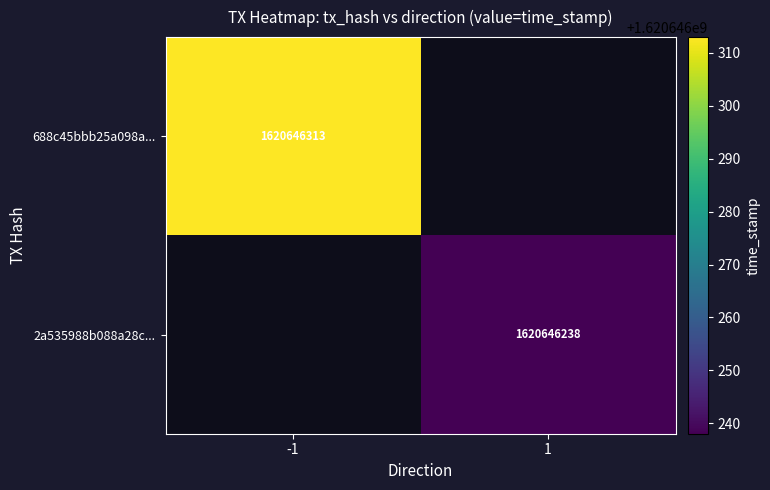

How many series are shown in this chart?

2